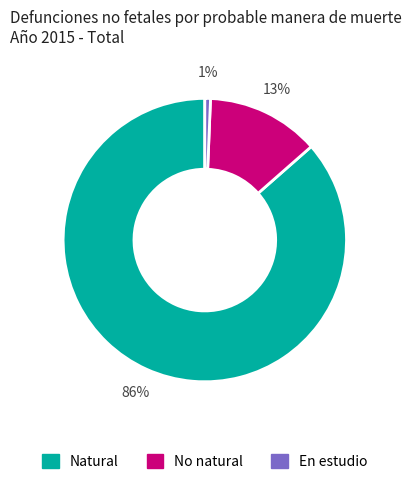

How many slices are in this pie chart?

3